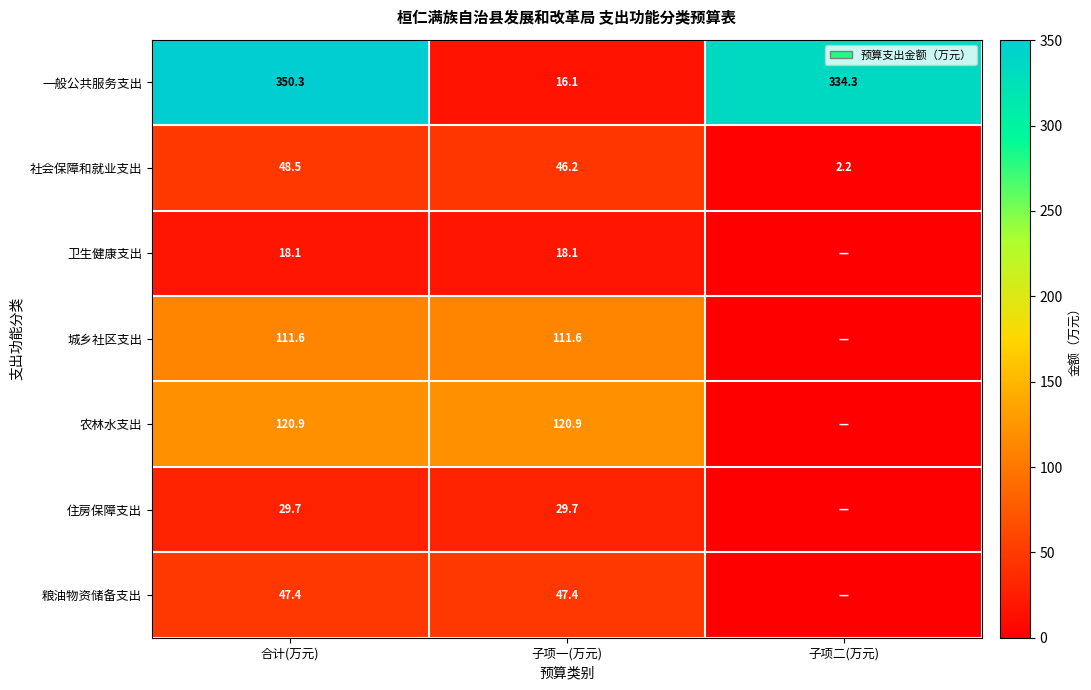

How many values in the 社会保障和就业支出 series exceed 46?

2